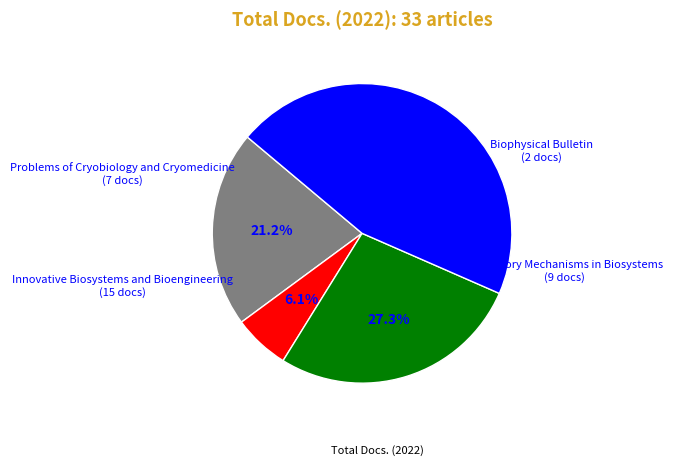

Count the number of slices in the pie.

4